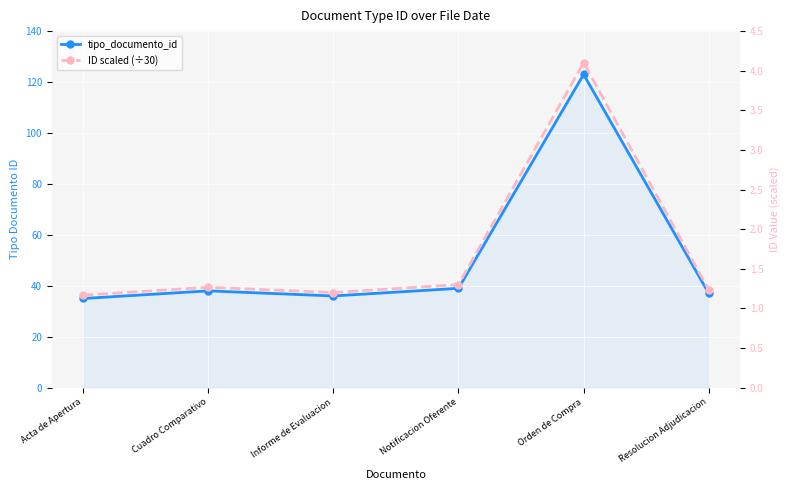

True or false: tipo_documento_id and ID scaled (÷30) intersect in this chart.

False